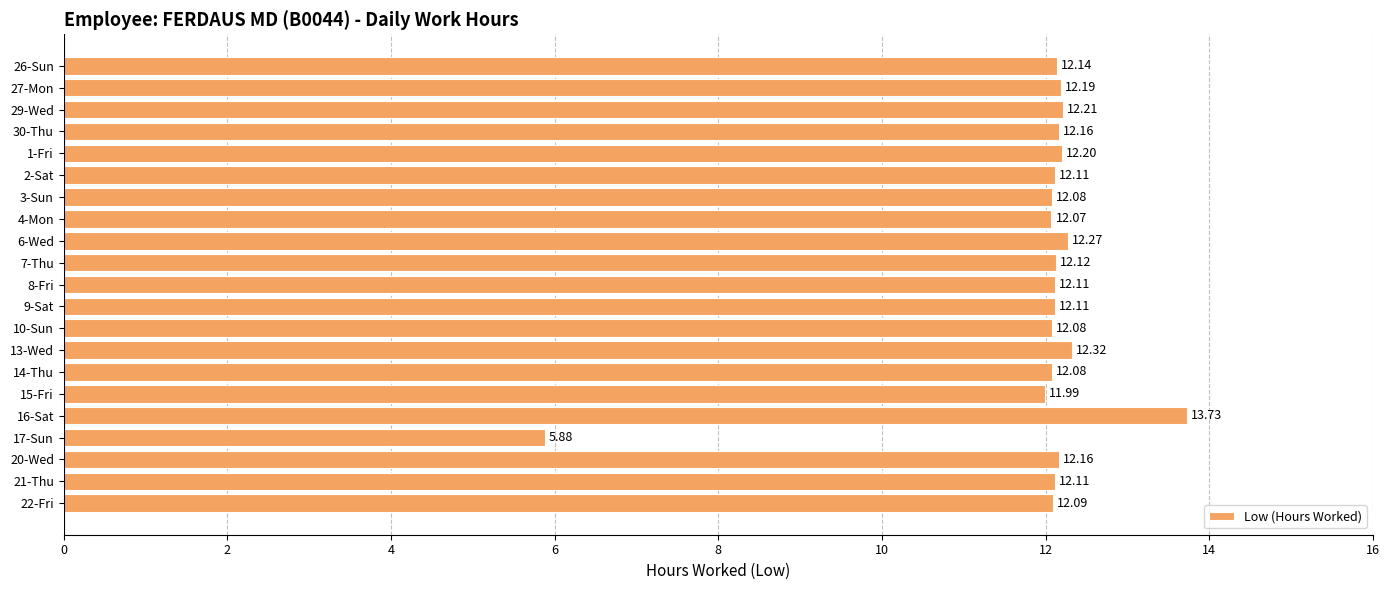

What is the sum of all values?

250.2